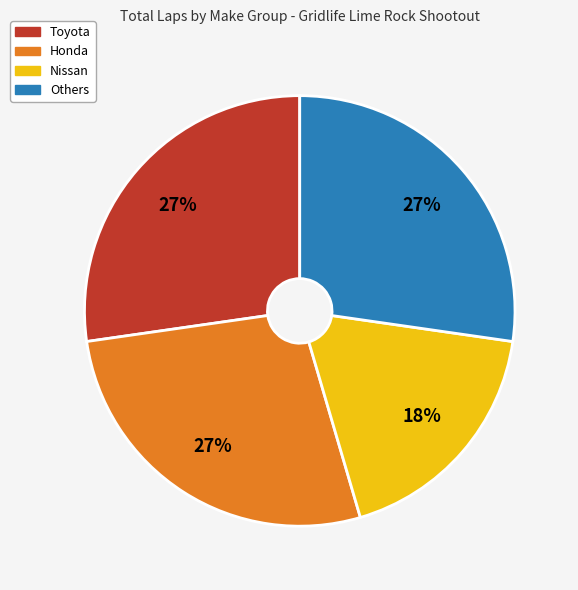

To the nearest percent, what is the average slice percentage?

25%